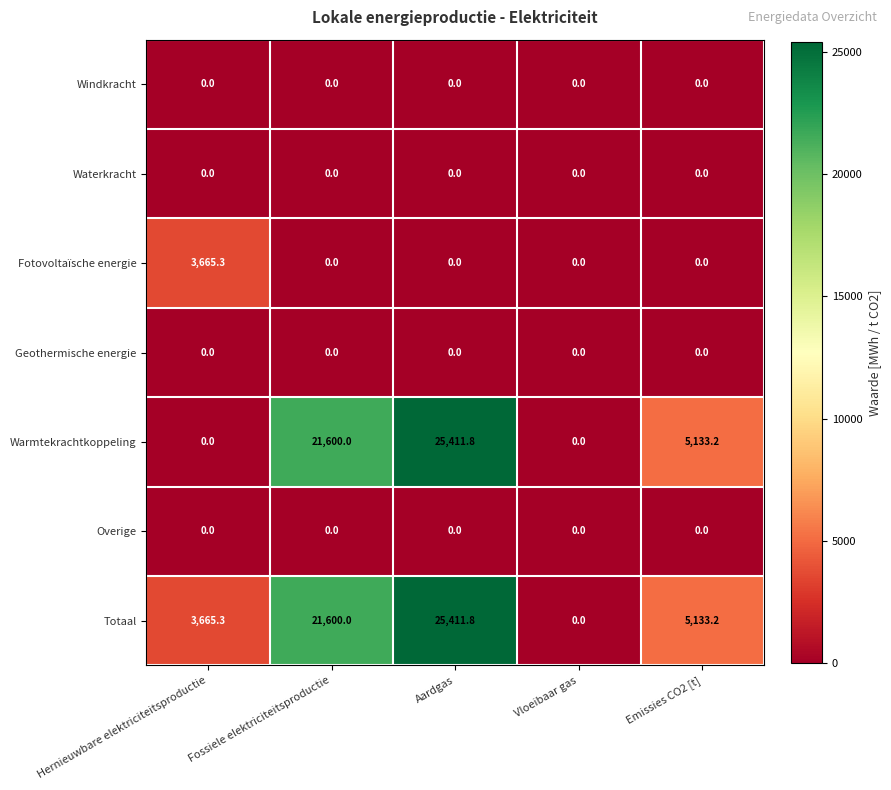

At how many categories does at least one series exceed 23039?

1